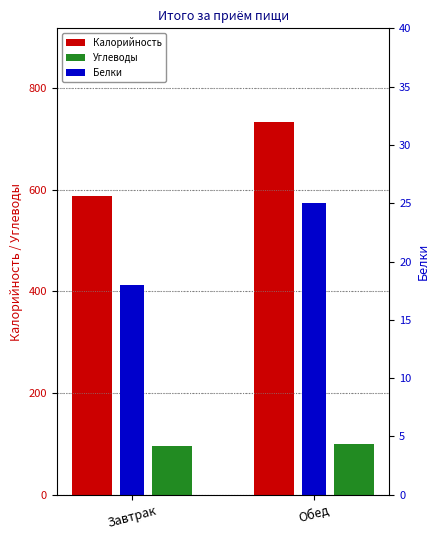

Between Обед and Завтрак, which is larger?

Обед